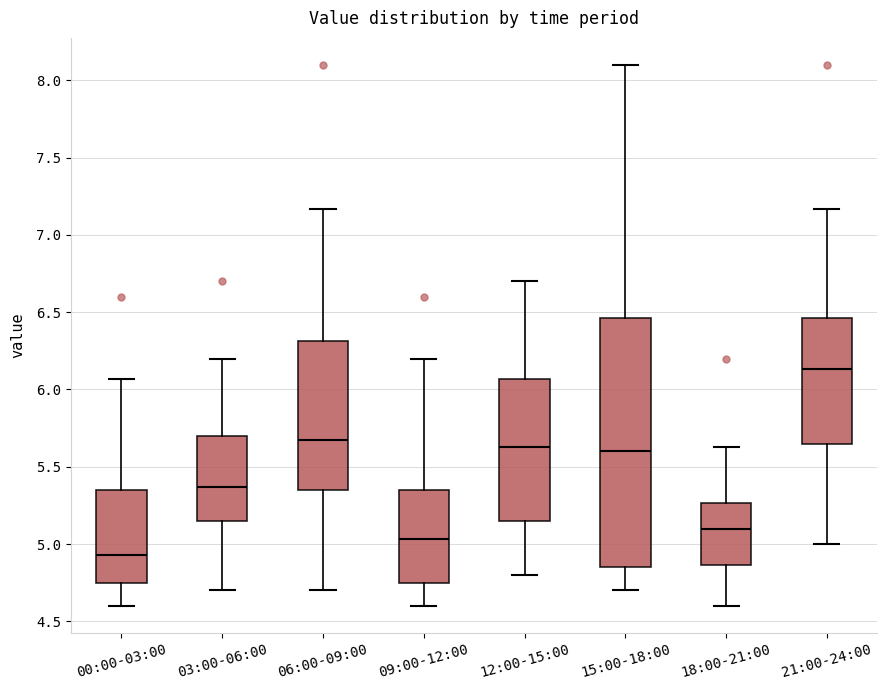

Where does the median line of the box for 06:00-09:00 sit on the y-axis? The values are not printed on the chart, so give them approximately, as read against the axis.

5.65